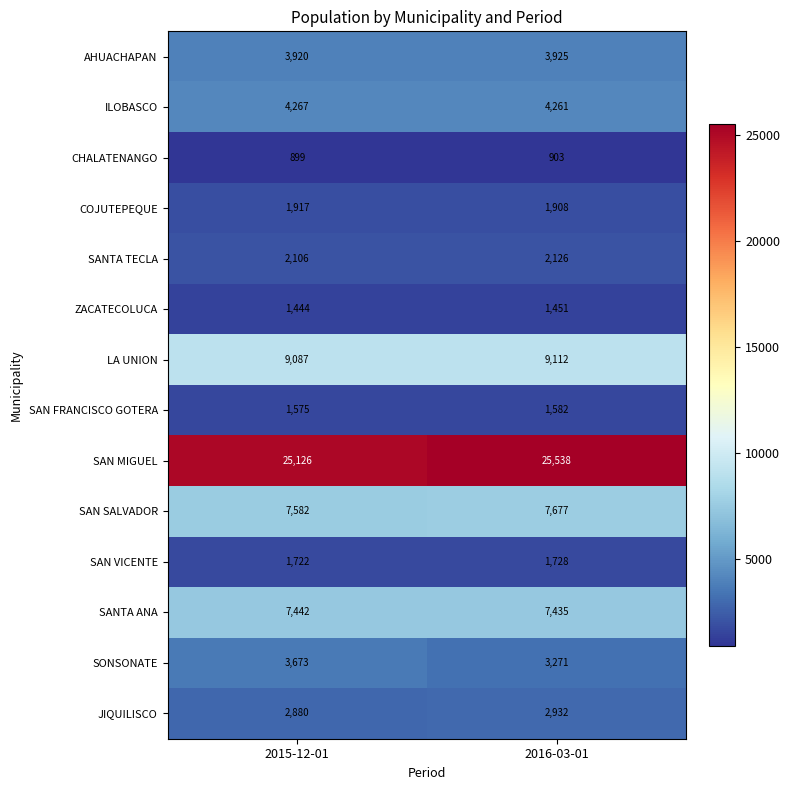

Is it true that COJUTEPEQUE equals 1908 at 2016-03-01?

True